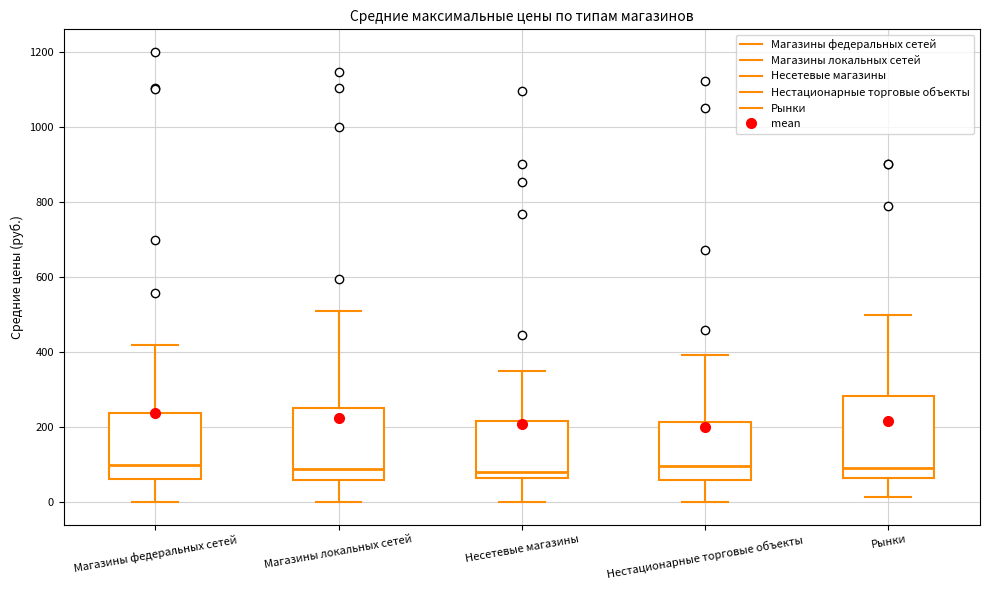

Where does the lower whisker of the box for Нестационарные торговые объекты end on the y-axis? The values are not printed on the chart, so give them approximately, as read against the axis.

0